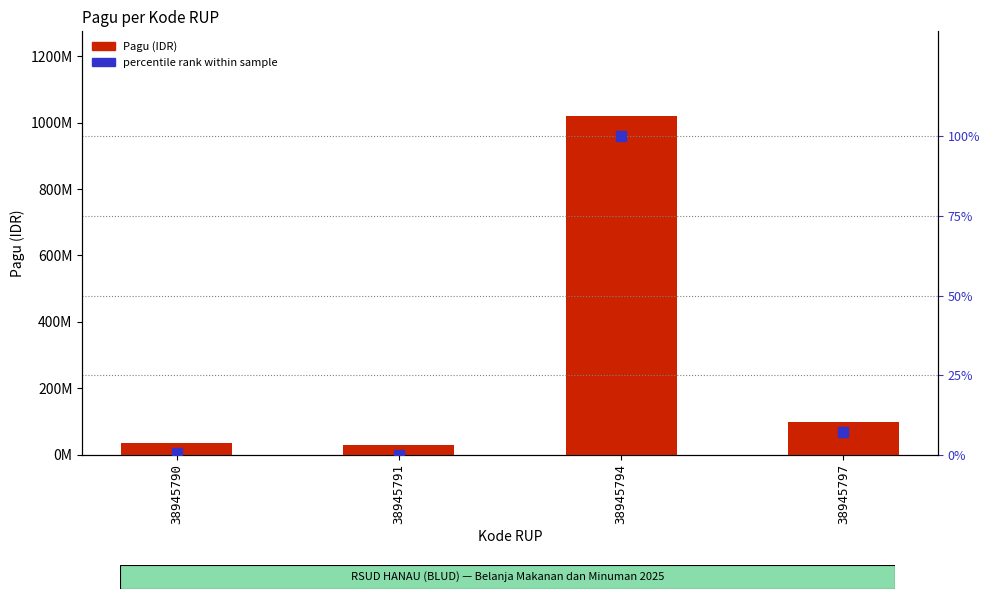

What are all the series names shown in the legend?

Pagu (IDR), percentile rank within sample